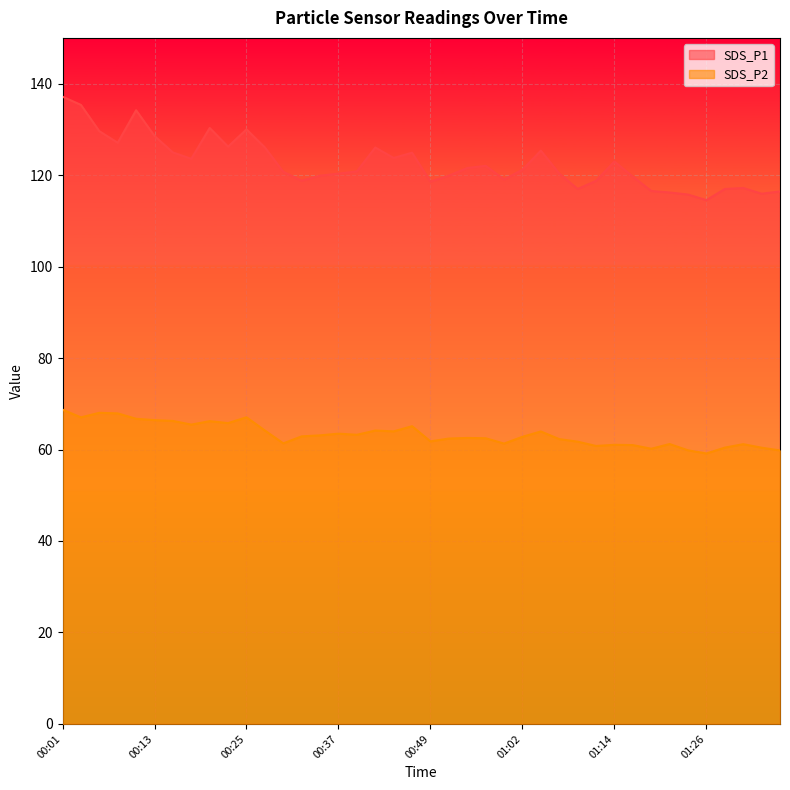

True or false: SDS_P2 and SDS_P1 intersect in this chart.

False